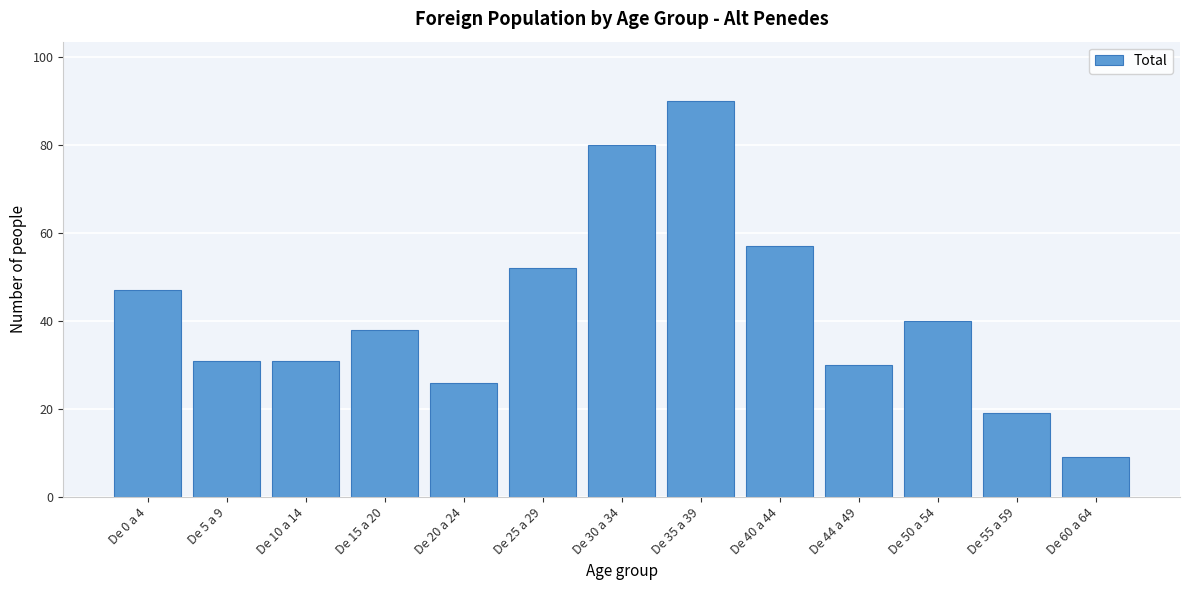

Reading right to left, what are all the values shown in this chart?

9	19	40	30	57	90	80	52	26	38	31	31	47